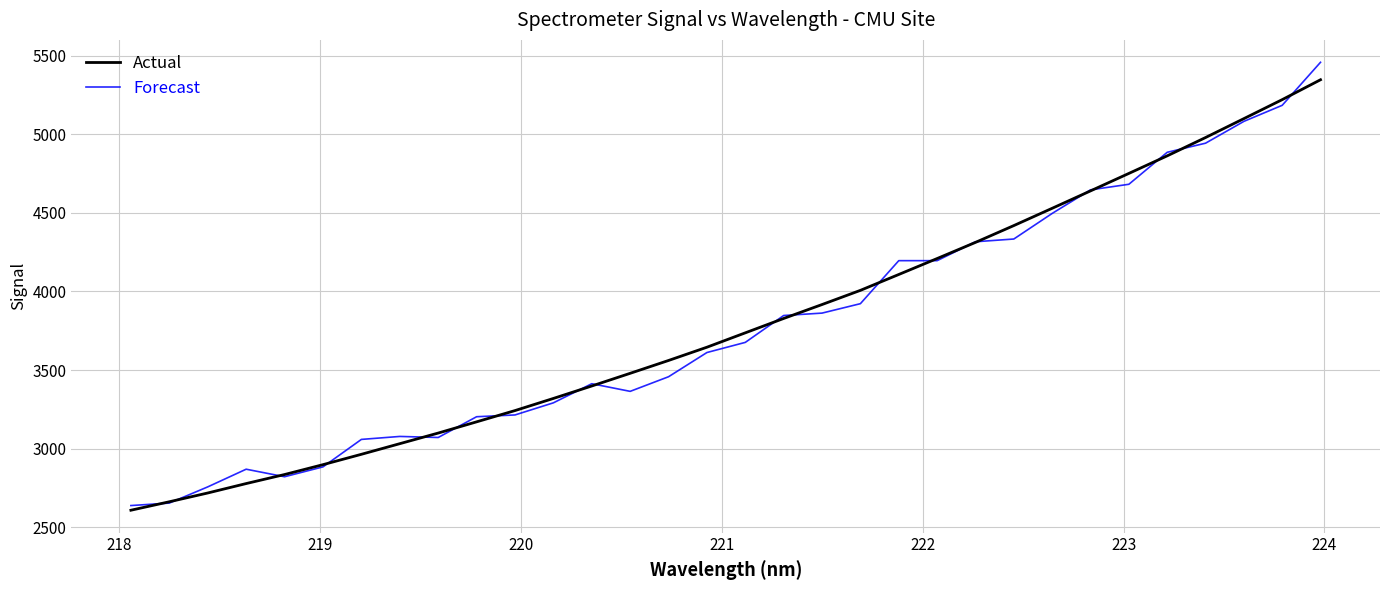

What is the smallest value displayed?

2607.6